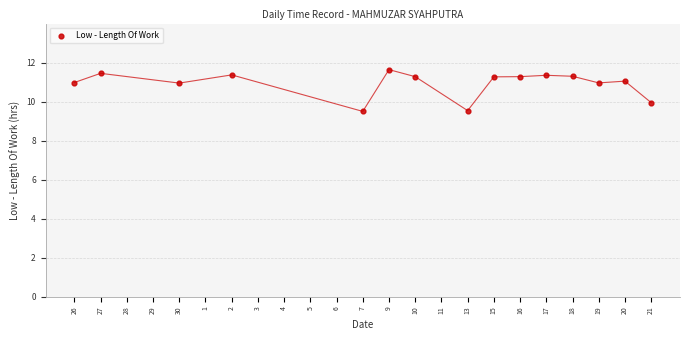

What is the range of Y values (max minus min)?

2.1